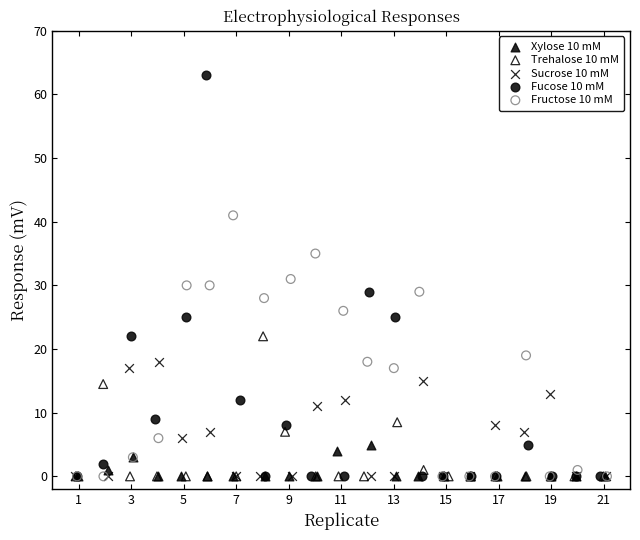

Which series contains the highest Y value?

Fucose 10 mM